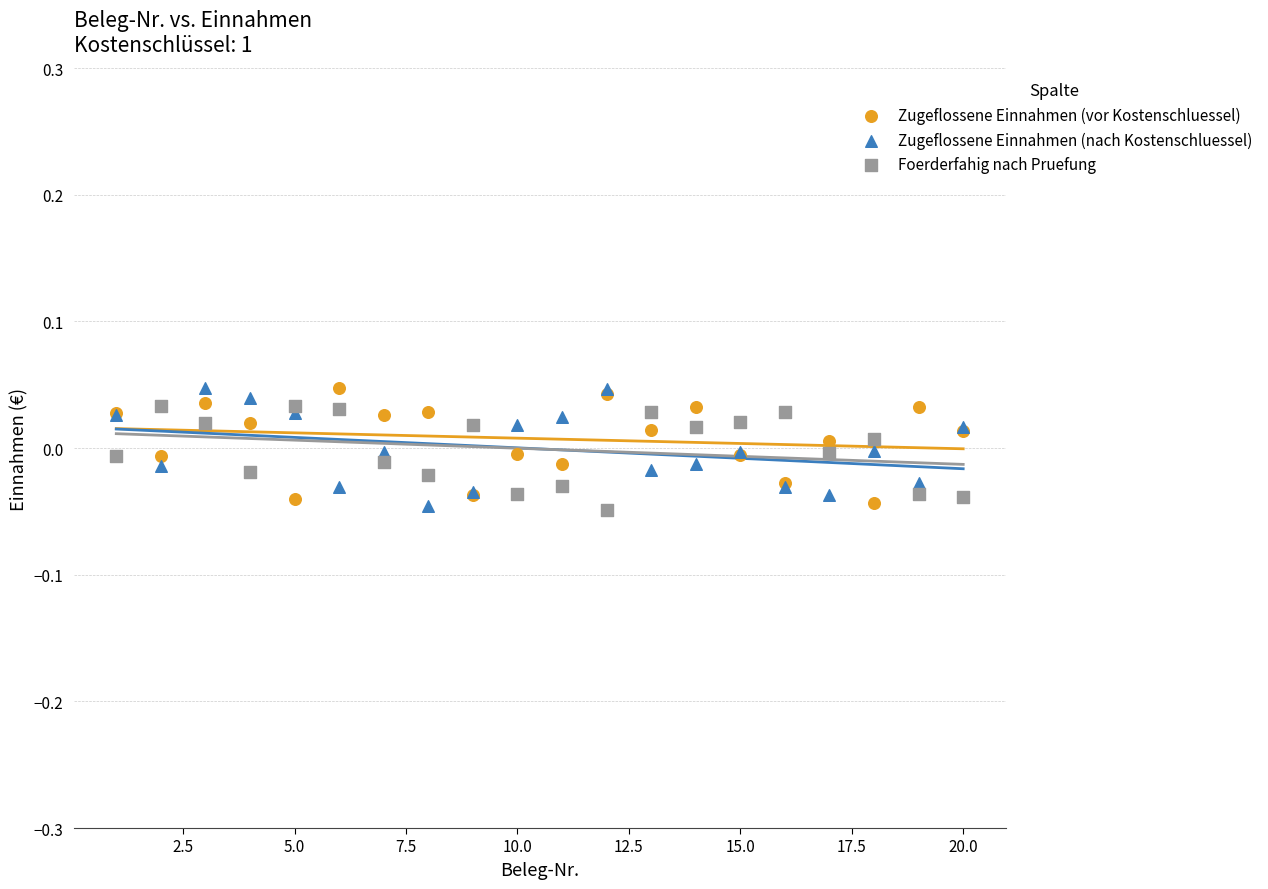

What is the X range (max minus min) for the scatter plot?

19.0